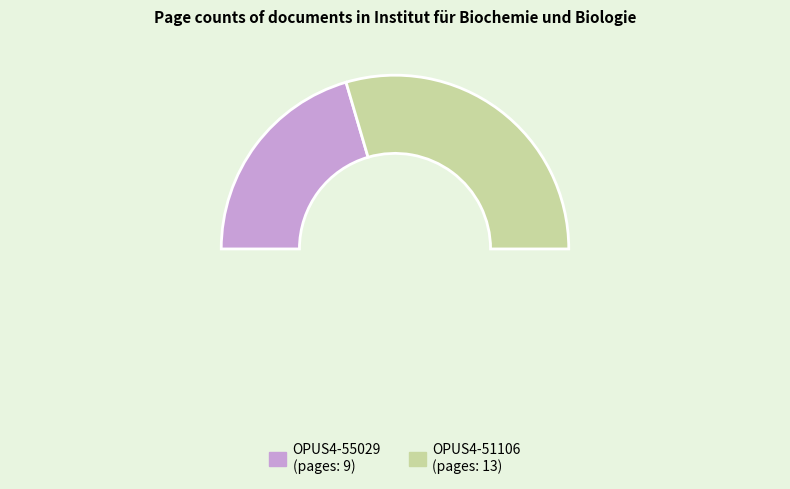

Which slice represents more than half of the pie?

OPUS4-51106